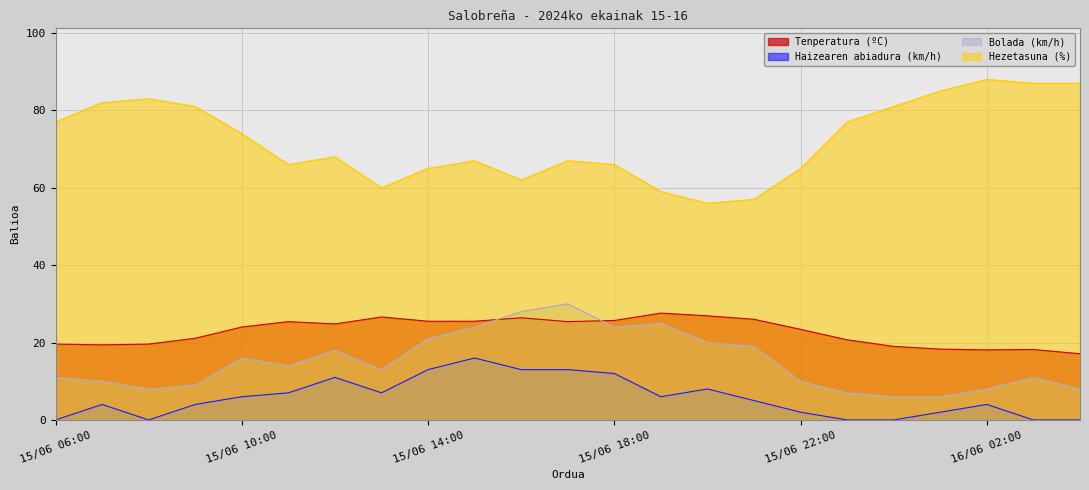

How many values in Haizearen abiadura (km/h) are above zero?

17